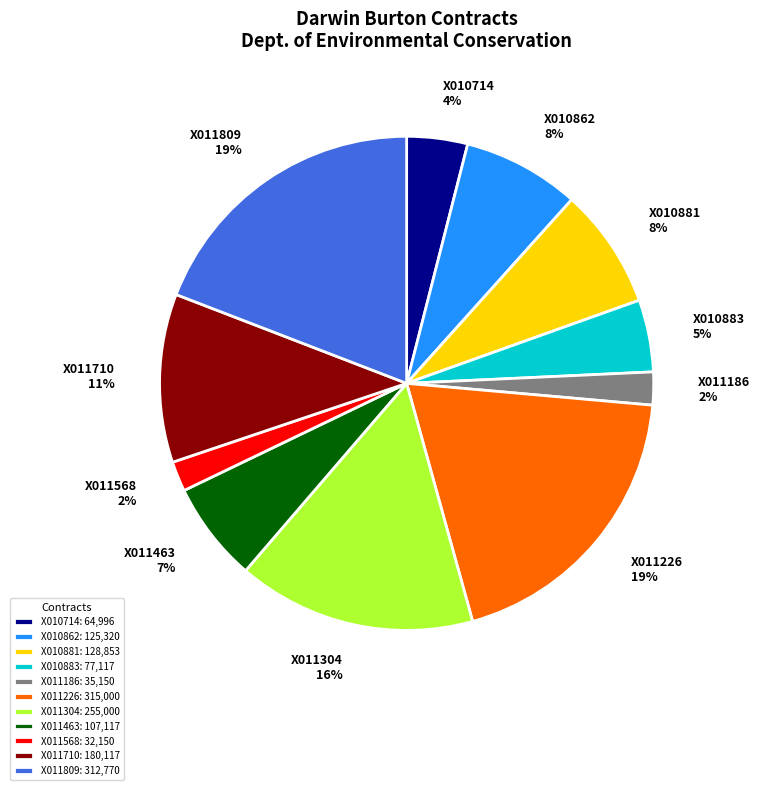

True or false: X011463: 107,117 accounts for 13% of the total.

False